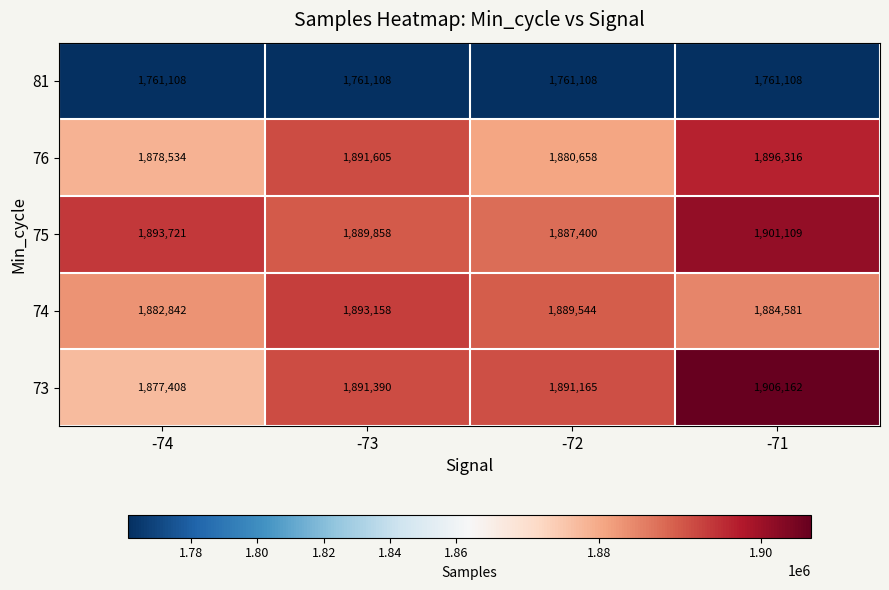

Which series has the widest spread of values?

73